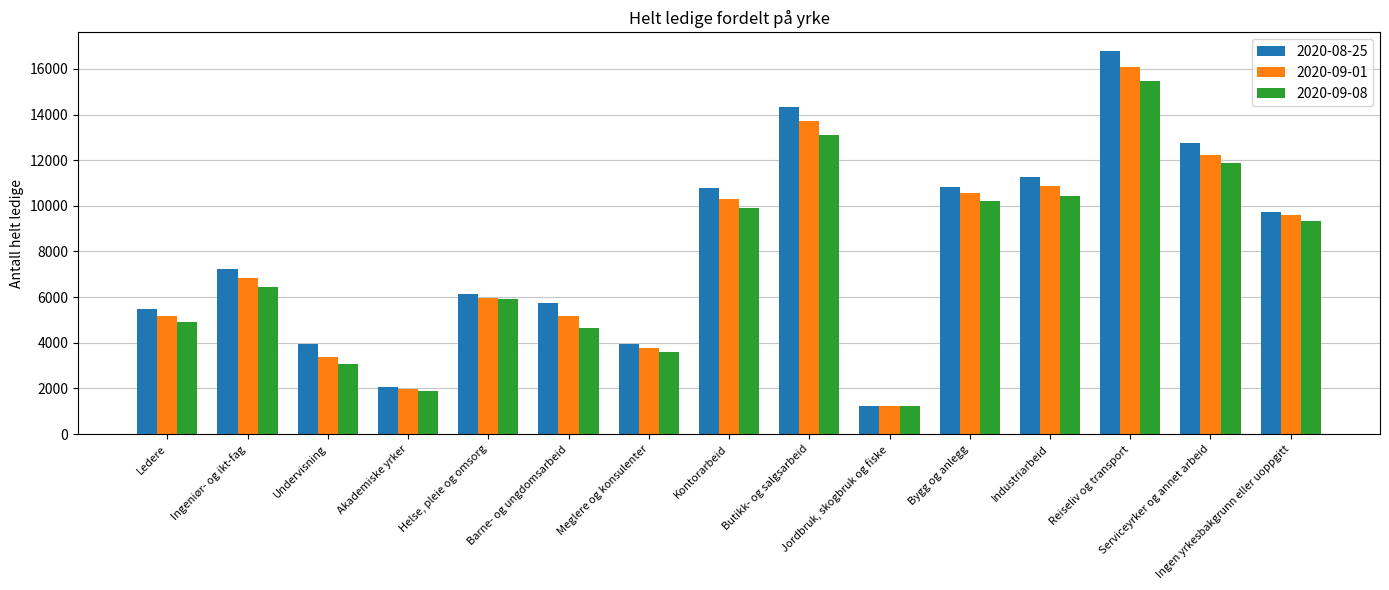

Which series has the largest range (max minus min)?

2020-08-25